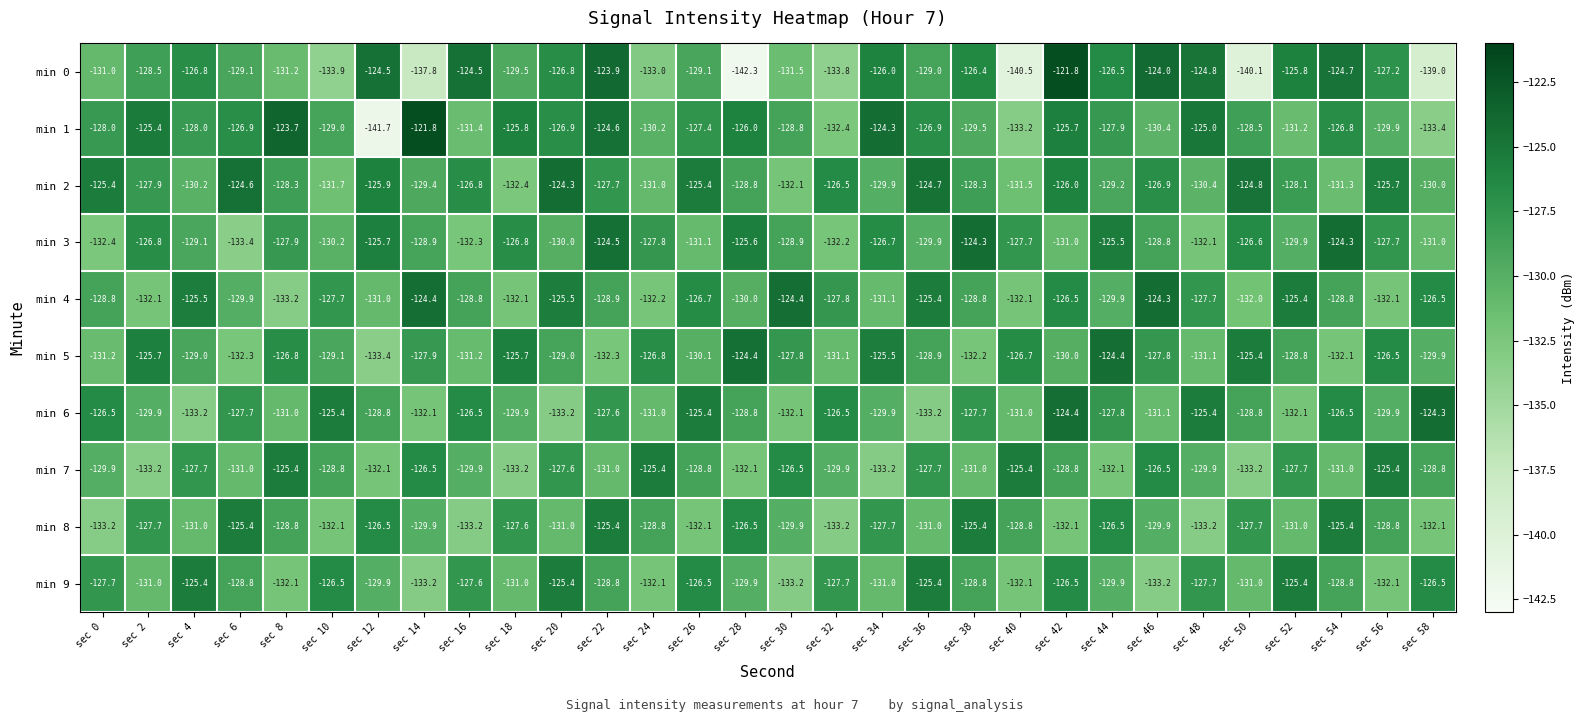

What is the difference between the second highest and second lowest values in the min 9 series?

7.8